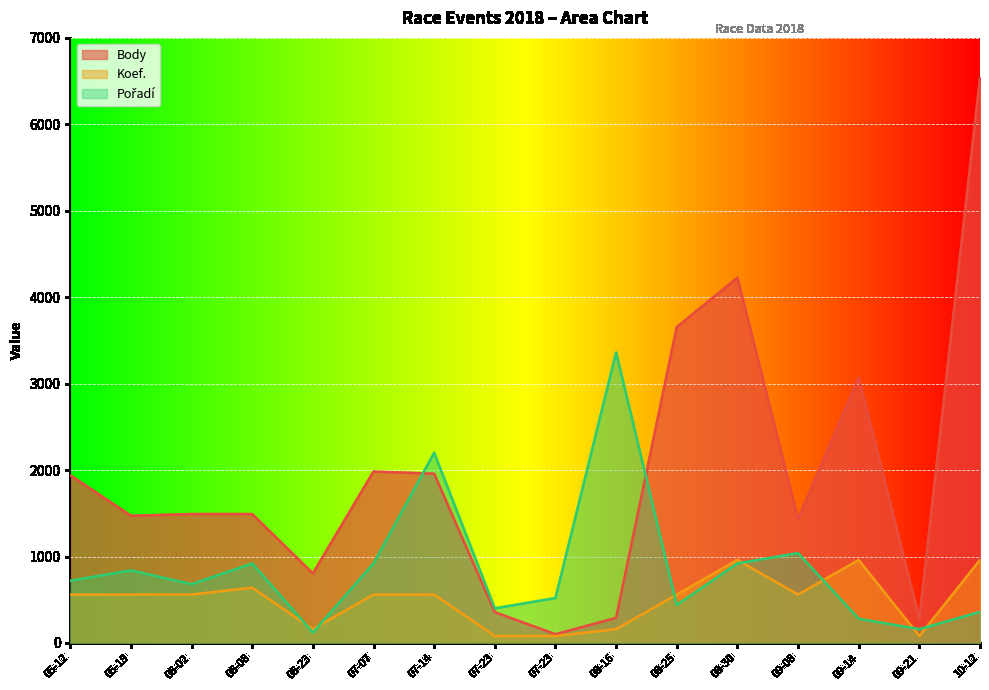

Does the chart display data point markers on the line(s)?

No